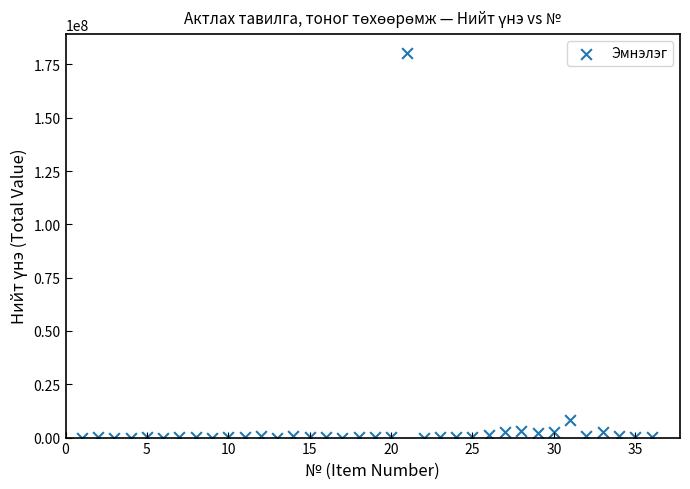

What Y value in the scatter plot is closest to 90153179?

8327189